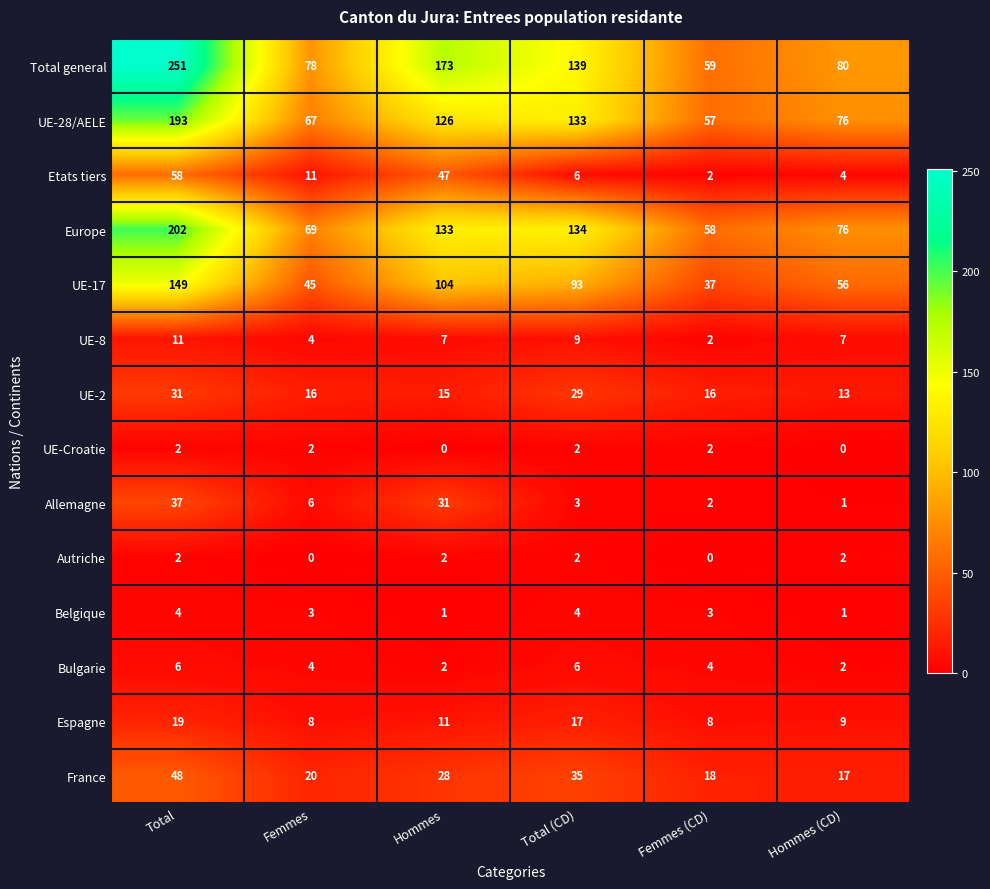

Which category has the highest value across all series?

Total